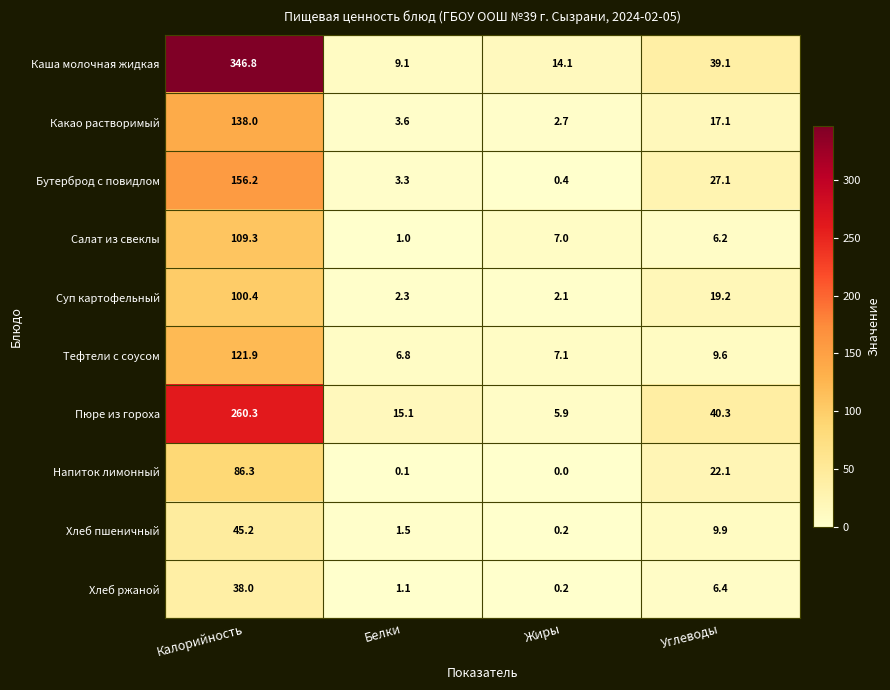

What is the maximum value shown in the chart?

346.8